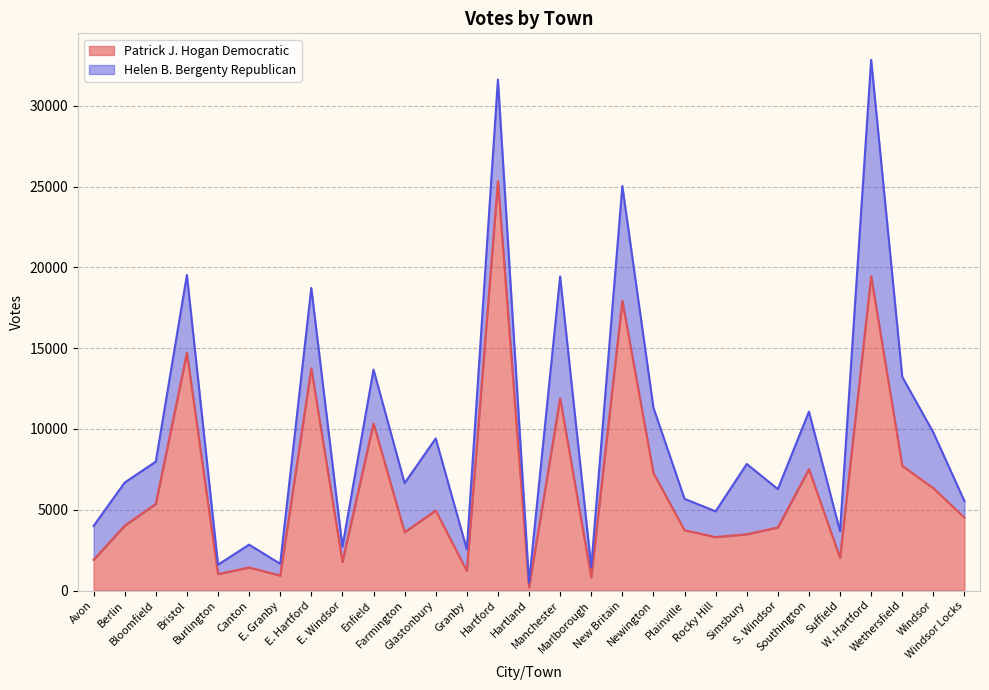

How many data points are above 4013?

14